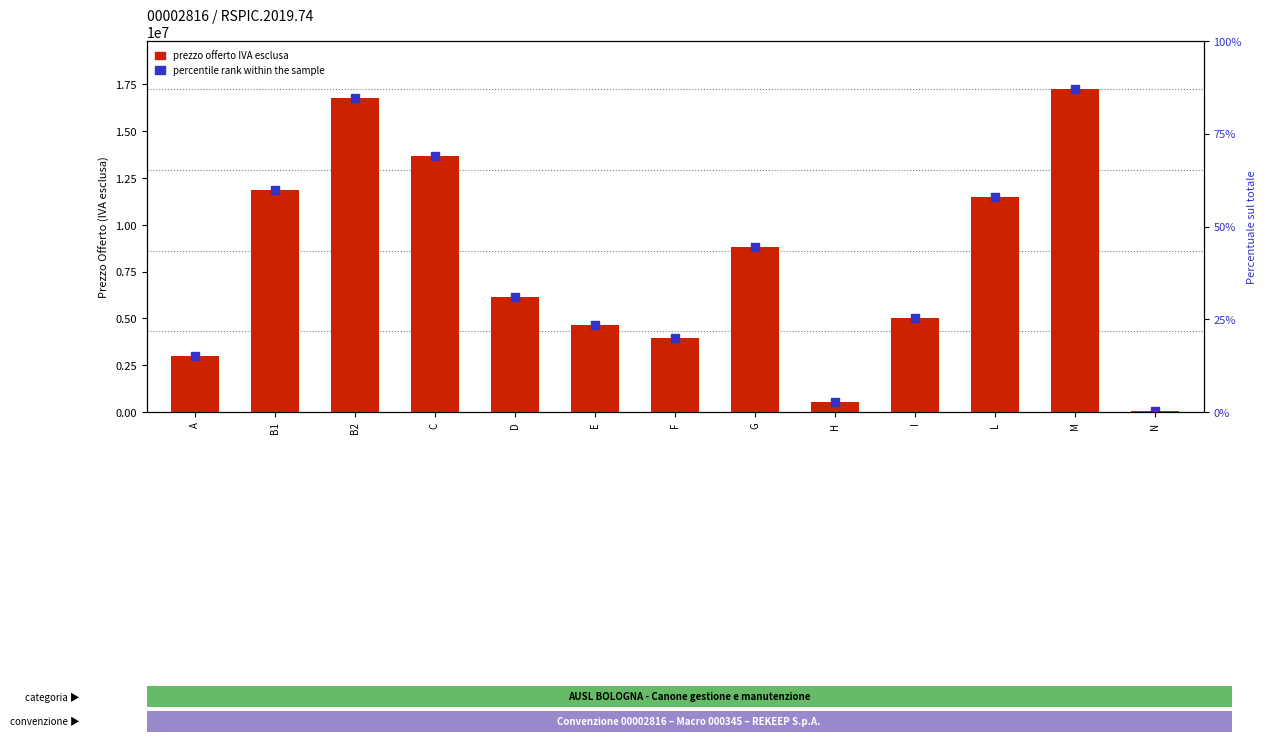

At which category is the sum across all series the highest?

M